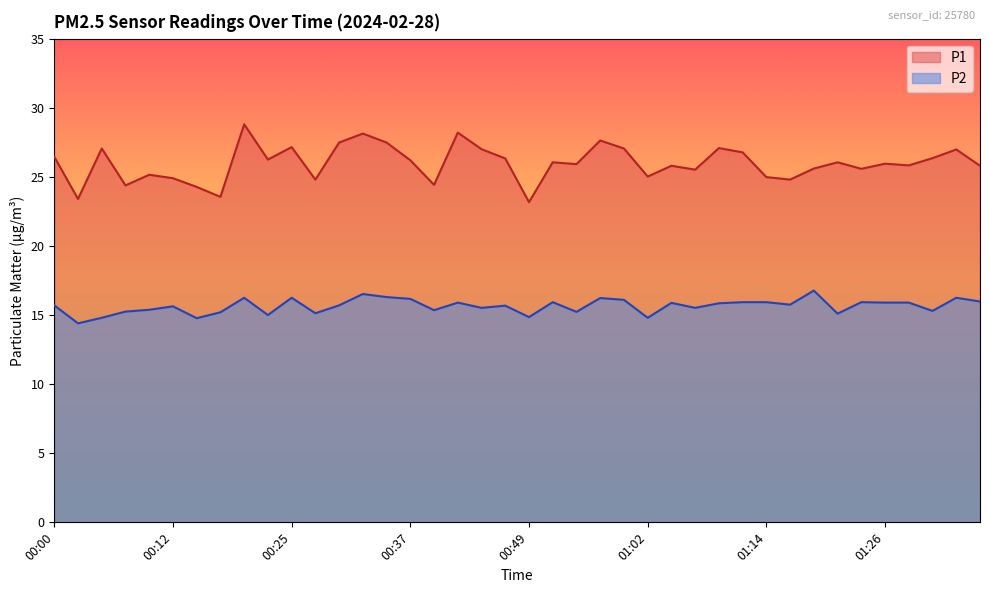

List the labels in order of P1 value, smallest first.

00:49, 00:02, 00:17, 00:15, 00:07, 00:39, 00:27, 01:16, 00:12, 01:14, 01:02, 00:10, 01:07, 01:24, 01:19, 01:04, 01:36, 01:29, 00:54, 01:26, 00:52, 01:21, 00:37, 00:22, 00:47, 01:31, 00:00, 01:11, 01:34, 00:44, 00:05, 00:59, 01:09, 00:25, 00:30, 00:35, 00:57, 00:32, 00:42, 00:20